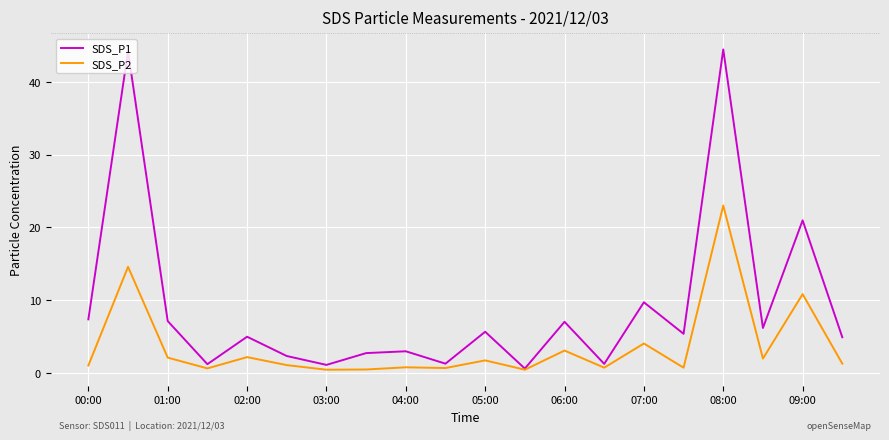

What are all the series names shown in the legend?

SDS_P1, SDS_P2